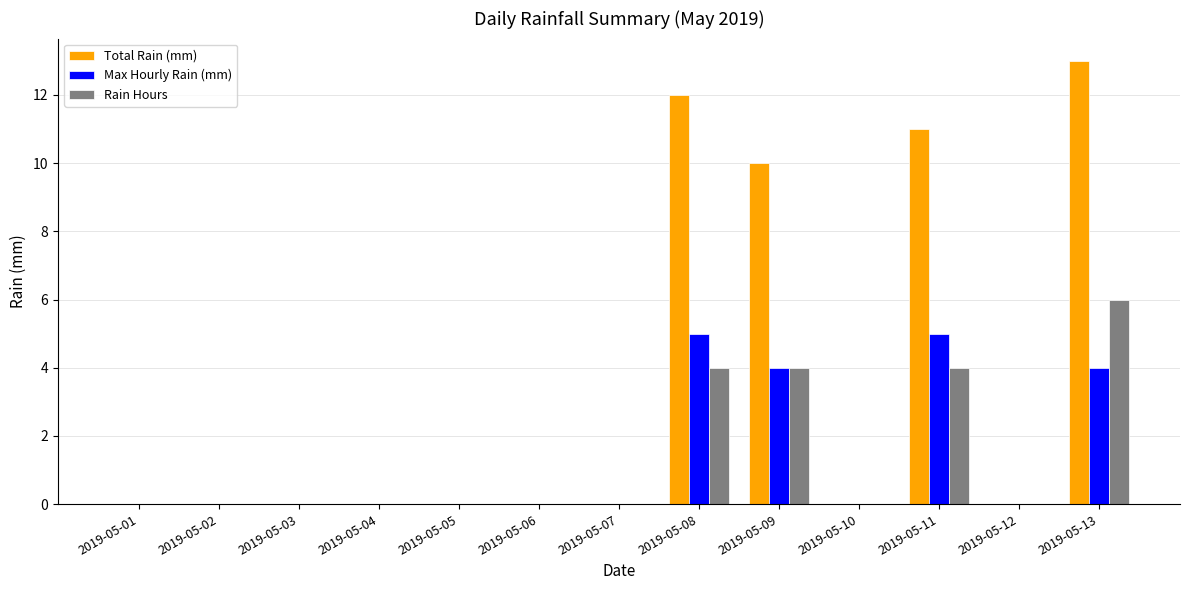

At which label does Rain Hours reach its peak?

2019-05-13